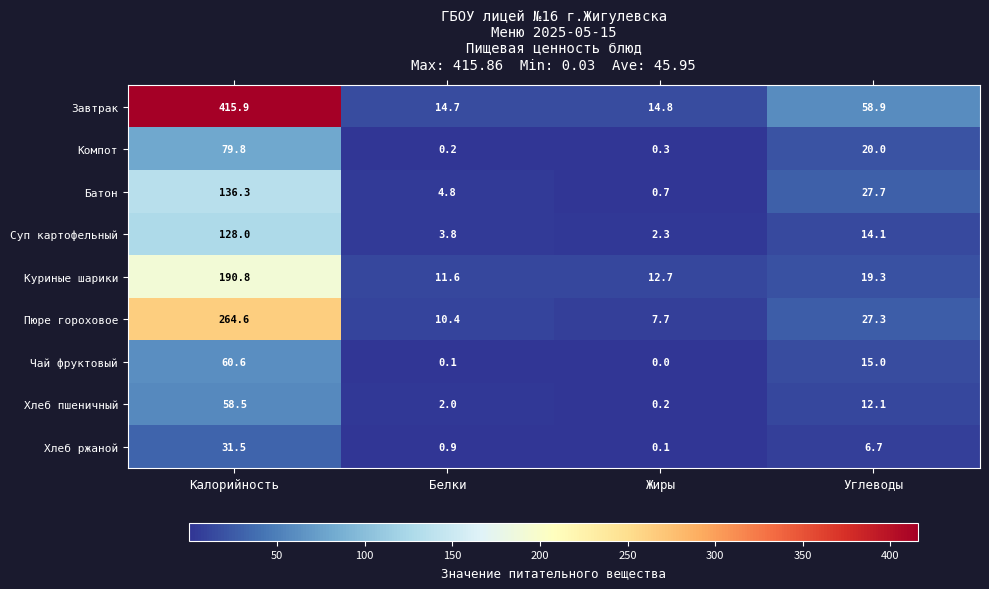

Which category has the highest value in the Хлеб ржаной series?

Калорийность